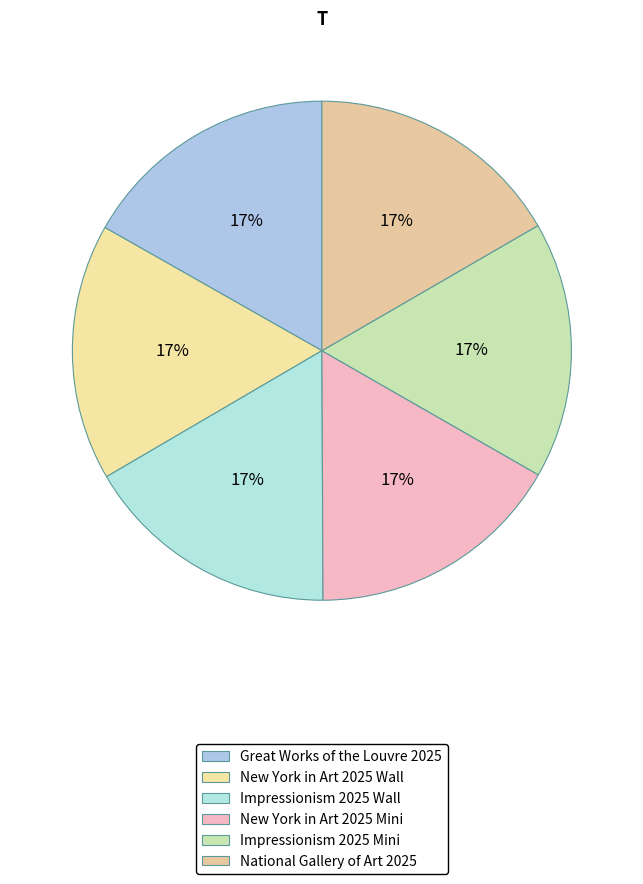

Count the number of slices in the pie.

6